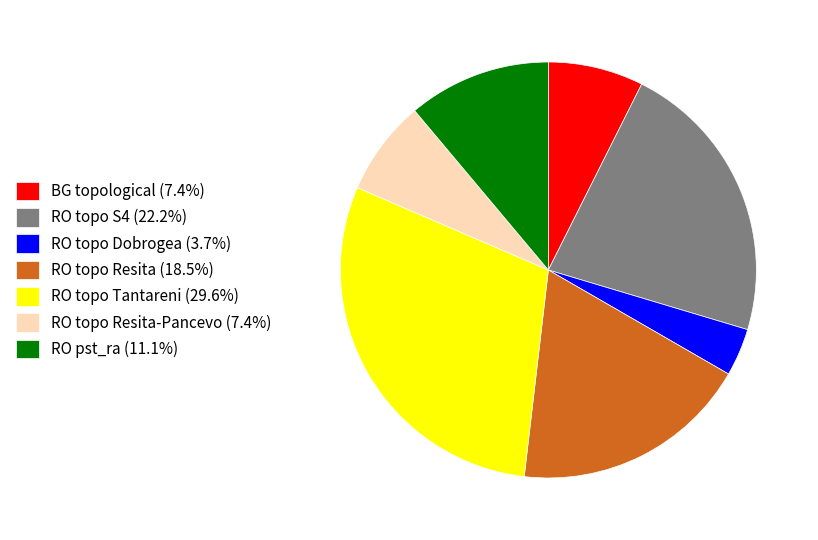

What is the ratio of the value at BG topological (7.4%) to the value at RO pst_ra (11.1%)?

0.7